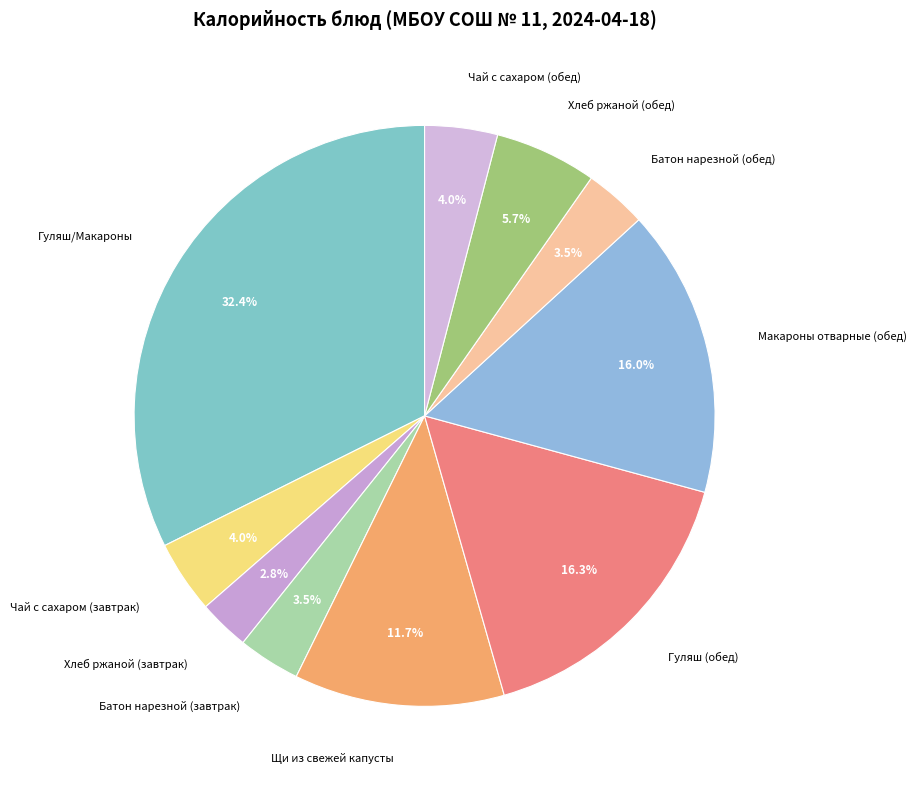

How much of the chart is everything except Чай с сахаром (завтрак)?

96.0%